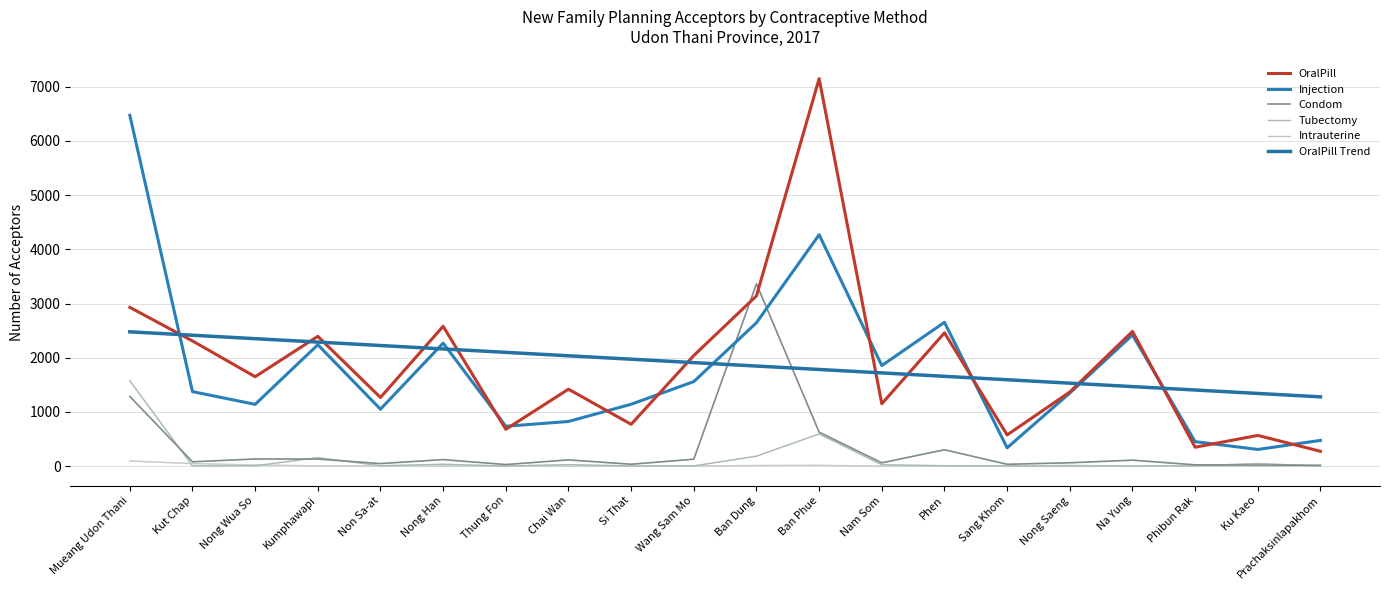

Reading left to right, what are all the values shown in this chart?

OralPill: 2930.0	2310.0	1650.0	2395.0	1267.0	2581.0	680.0	1420.0	772.0	2041.0	3142.0	7150.0	1151.0	2460.0	576.0	1368.0	2486.0	349.0	567.0	274.0
Injection: 6474.0	1375.0	1140.0	2240.0	1051.0	2270.0	736.0	824.0	1142.0	1560.0	2647.0	4270.0	1856.0	2654.0	338.0	1349.0	2420.0	452.0	308.0	475.0
Condom: 1286.0	80.0	132.0	131.0	47.0	121.0	29.0	115.0	35.0	128.0	3364.0	627.0	61.0	302.0	34.0	62.0	110.0	24.0	20.0	16.0
Tubectomy: 1576.0	4.0	6.0	157.0	8.0	35.0	2.0	28.0	3.0	4.0	184.0	594.0	26.0	8.0	4.0	1.0	0.0	5.0	49.0	0.0
Intrauterine: 95.0	47.0	22.0	5.0	2.0	3.0	2.0	0.0	0.0	3.0	12.0	15.0	0.0	3.0	0.0	14.0	2.0	1.0	0.0	0.0
OralPill Trend: 2478.5	2415.4	2352.2	2289.0	2225.9	2162.7	2099.5	2036.4	1973.2	1910.0	1846.9	1783.7	1720.5	1657.4	1594.2	1531.0	1467.9	1404.7	1341.5	1278.4